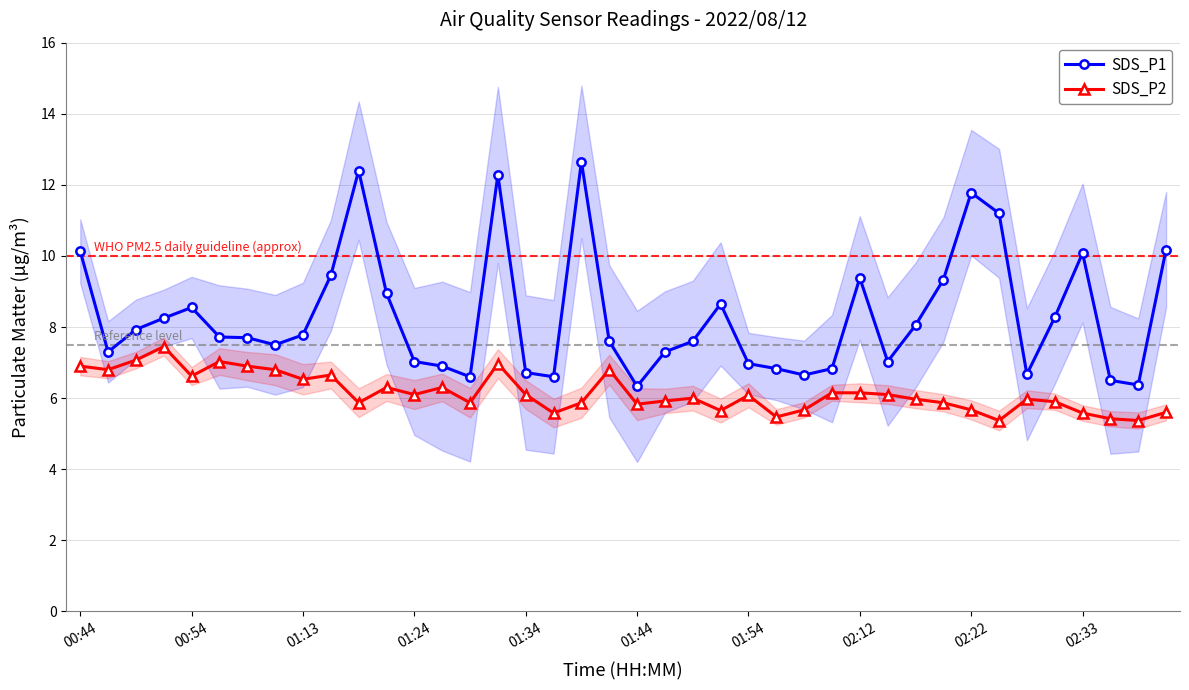

What is the smallest value displayed?

5.4